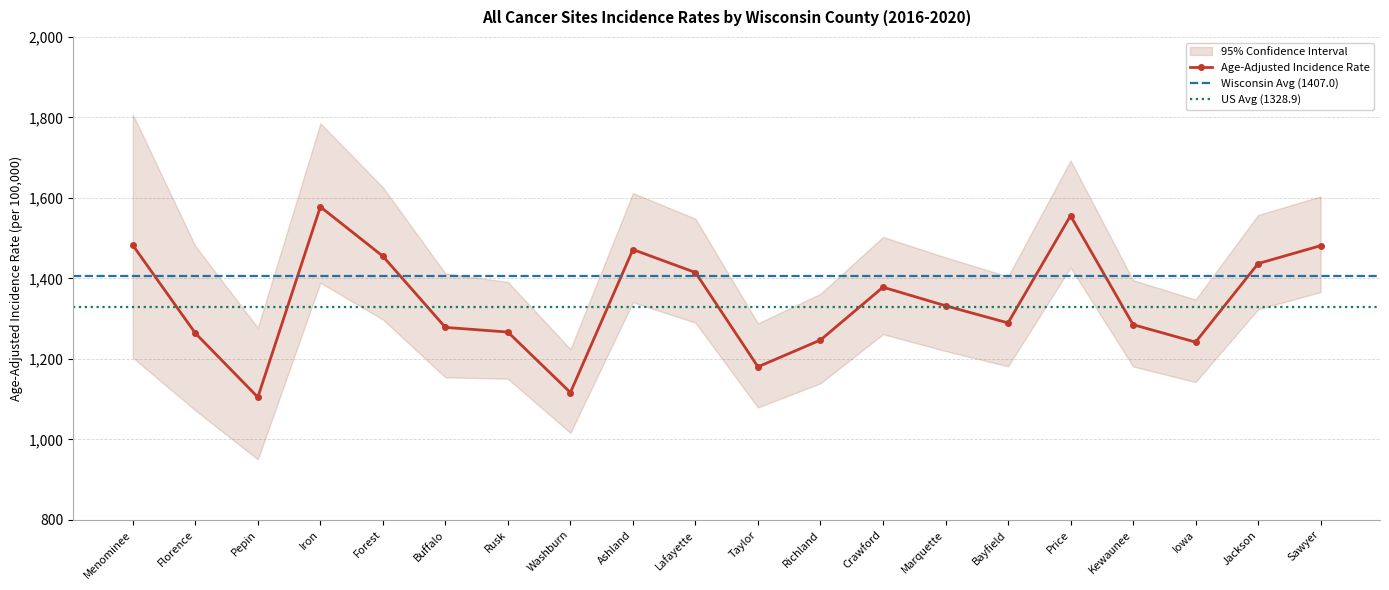

True or false: Upper 95% CI and Lower 95% CI cross at least once.

False